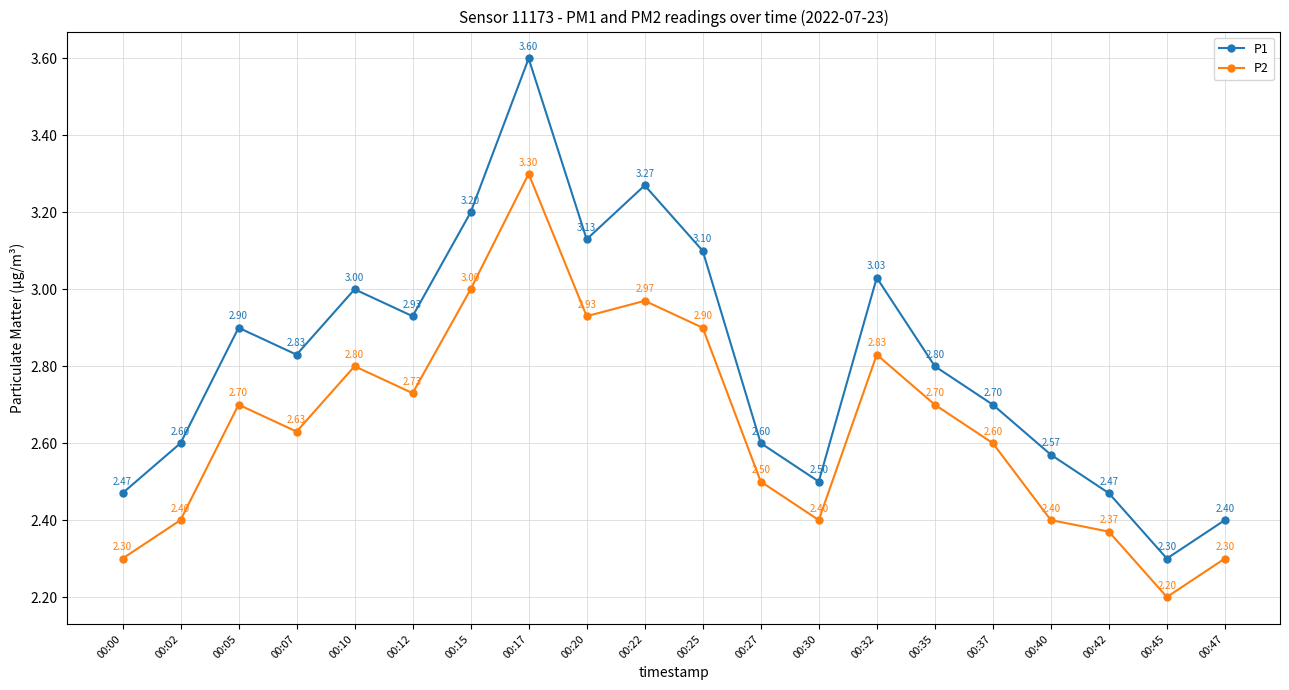

What is the sum of all P1 values?

56.4